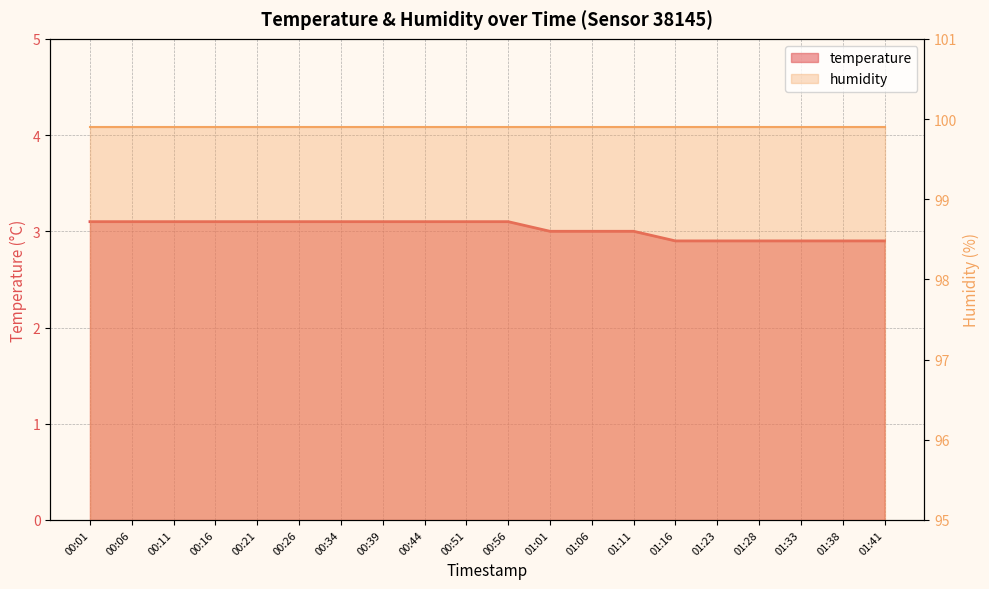

Which has a higher value, 00:11 or 01:38?

00:11